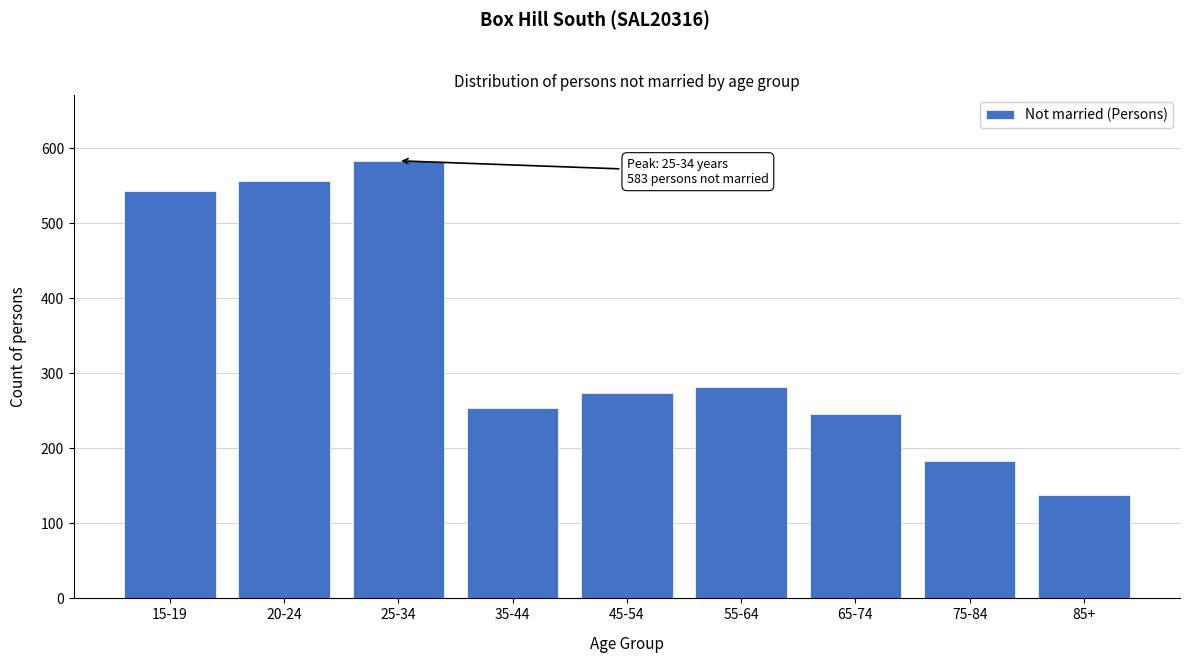

Reading left to right, transcribe all the data shown in this chart.

15-19=543	20-24=556	25-34=583	35-44=253	45-54=274	55-64=281	65-74=245	75-84=183	85+=138